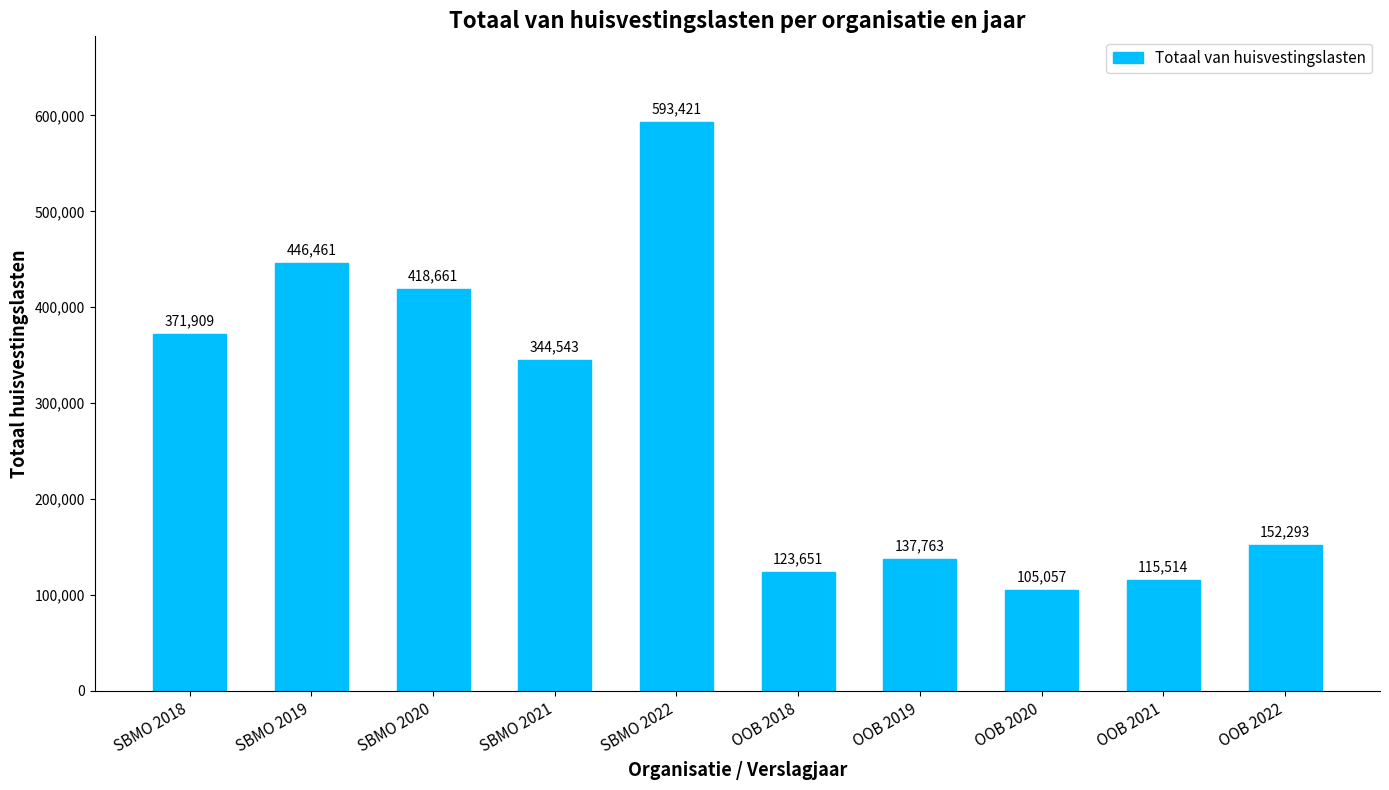

Reading right to left, what are all the values shown in this chart?

OOB 2022=152293	OOB 2021=115514	OOB 2020=105057	OOB 2019=137763	OOB 2018=123651	SBMO 2022=593421	SBMO 2021=344543	SBMO 2020=418661	SBMO 2019=446461	SBMO 2018=371909